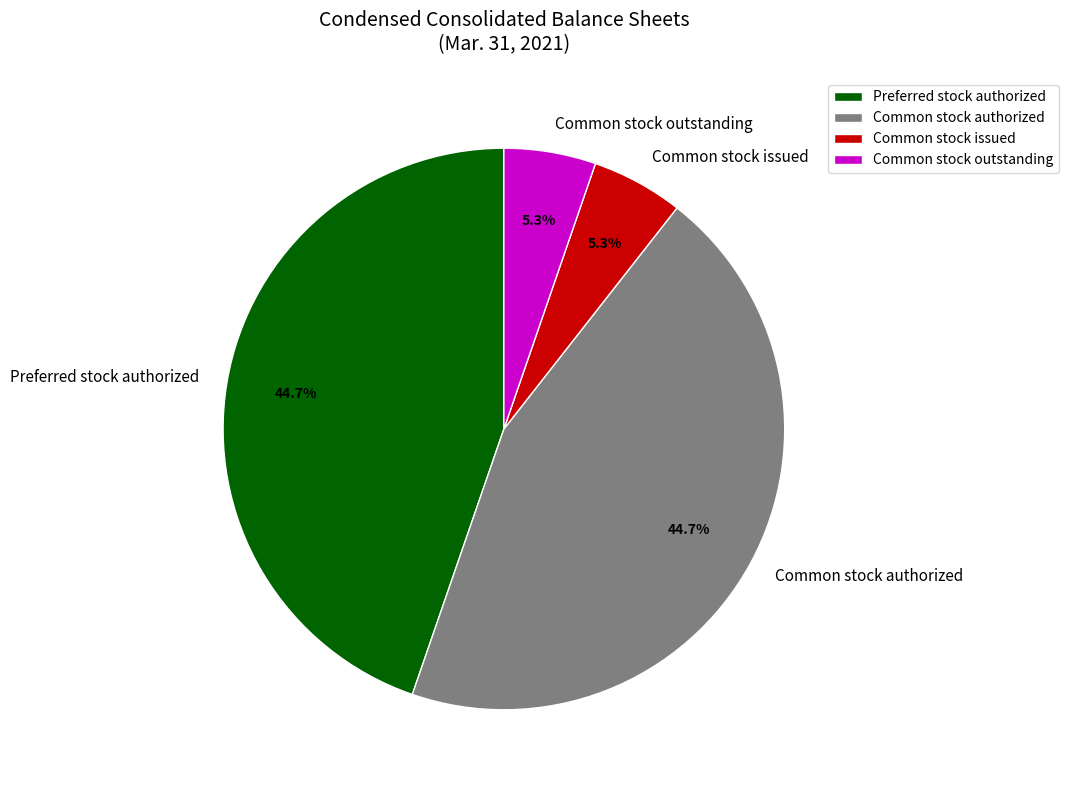

What percentage do Common stock outstanding and Preferred stock authorized together represent?

50.0%